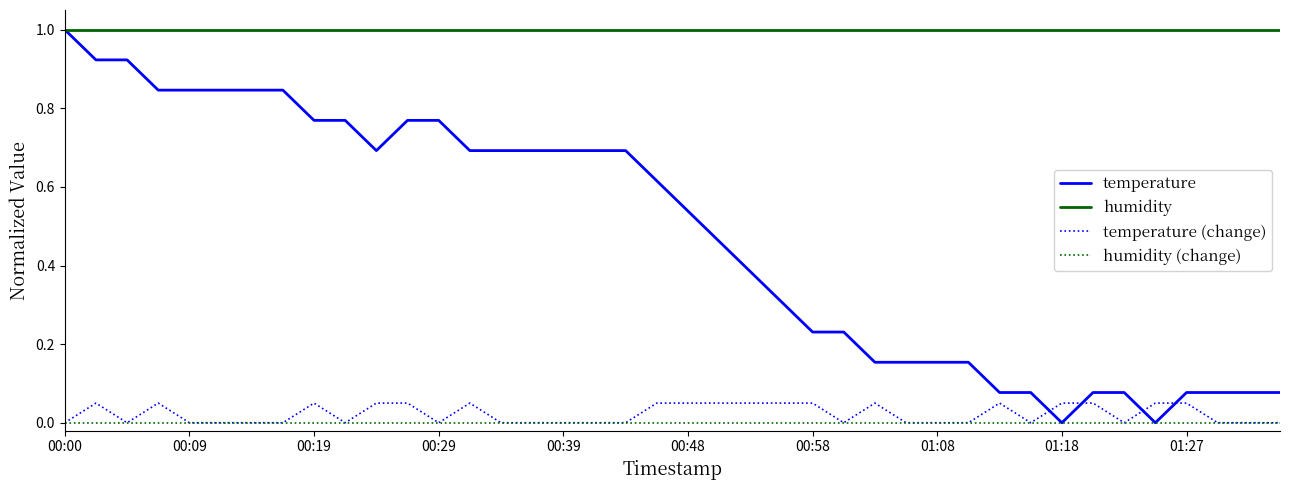

Which series has the largest total across all categories?

humidity